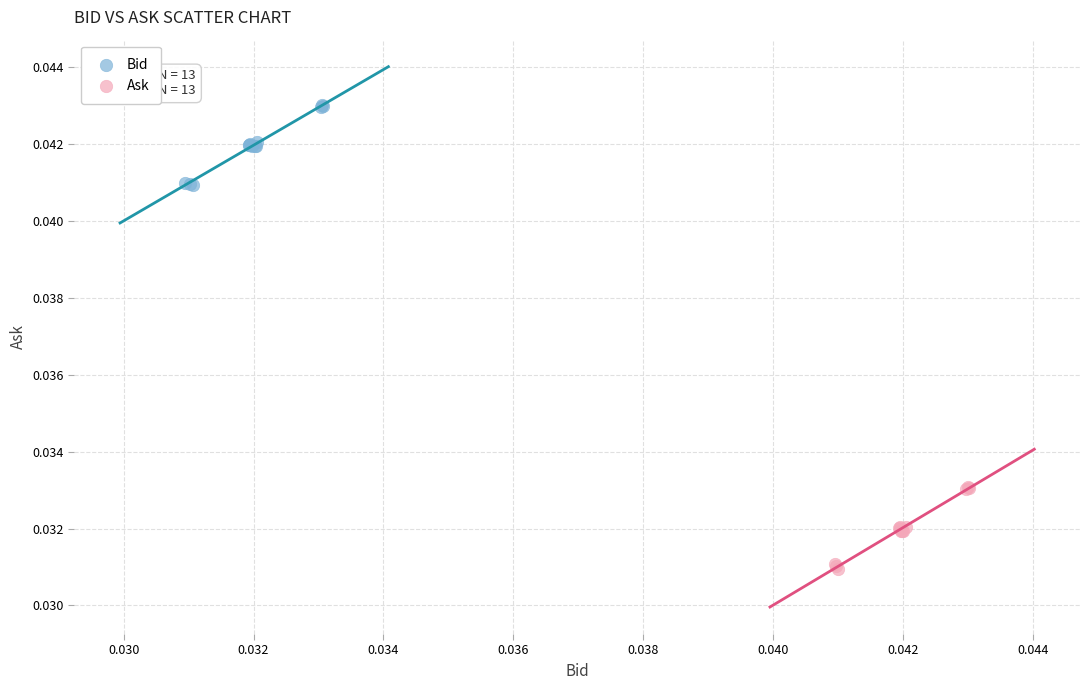

Which series contains the highest Y value?

Bid